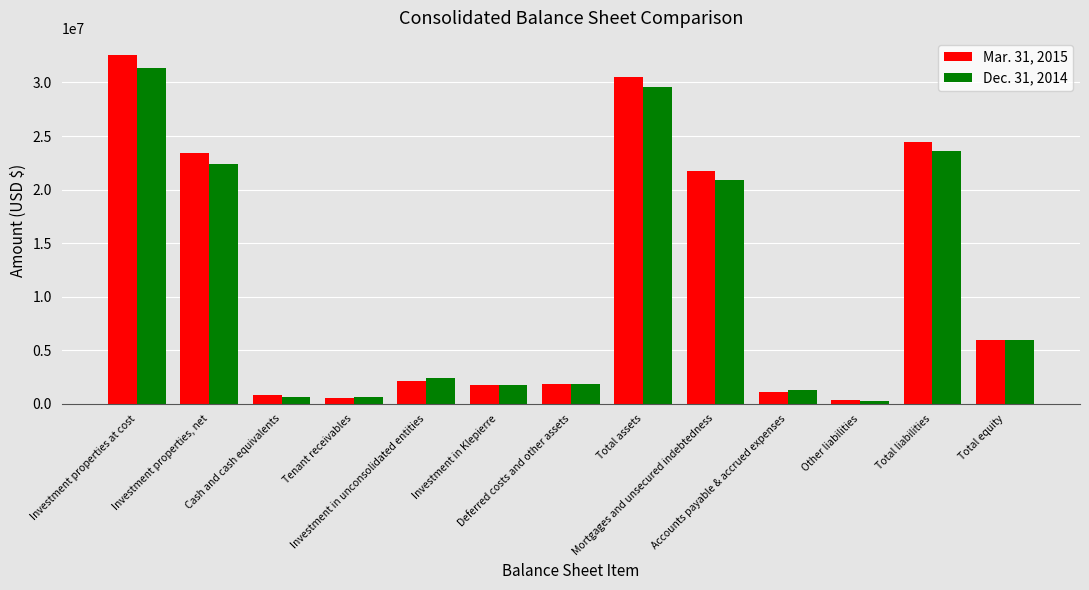

At which label does Mar. 31, 2015 reach its peak?

Investment properties at cost